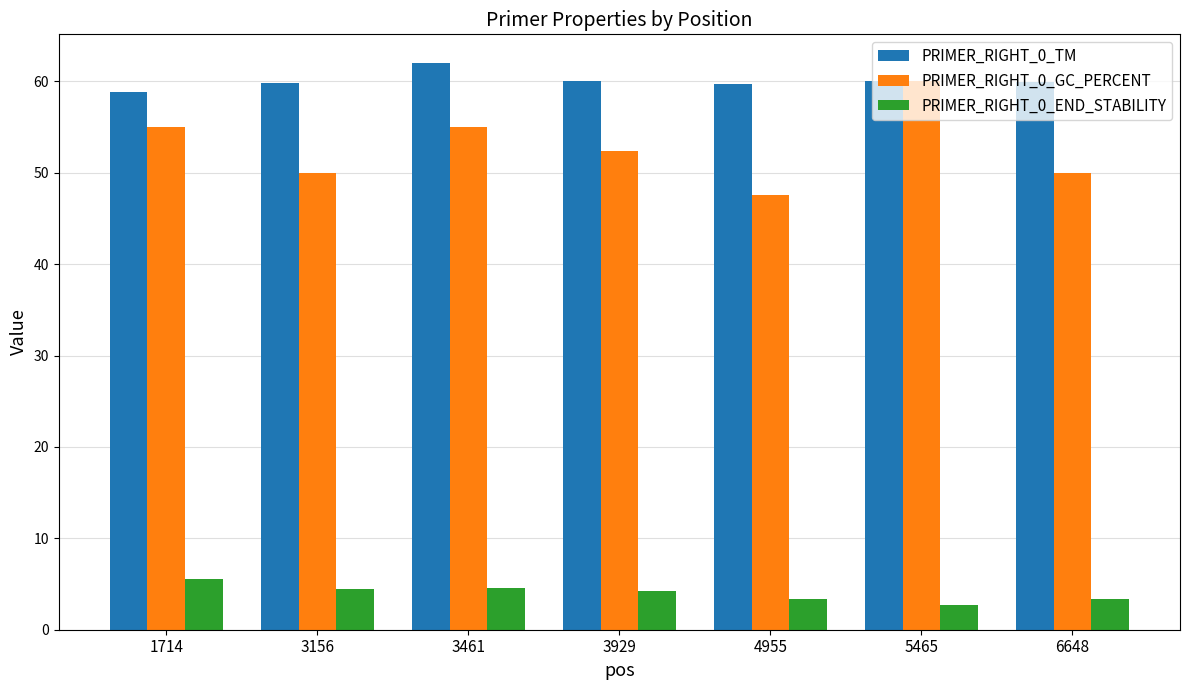

How many bars are there in total?

21